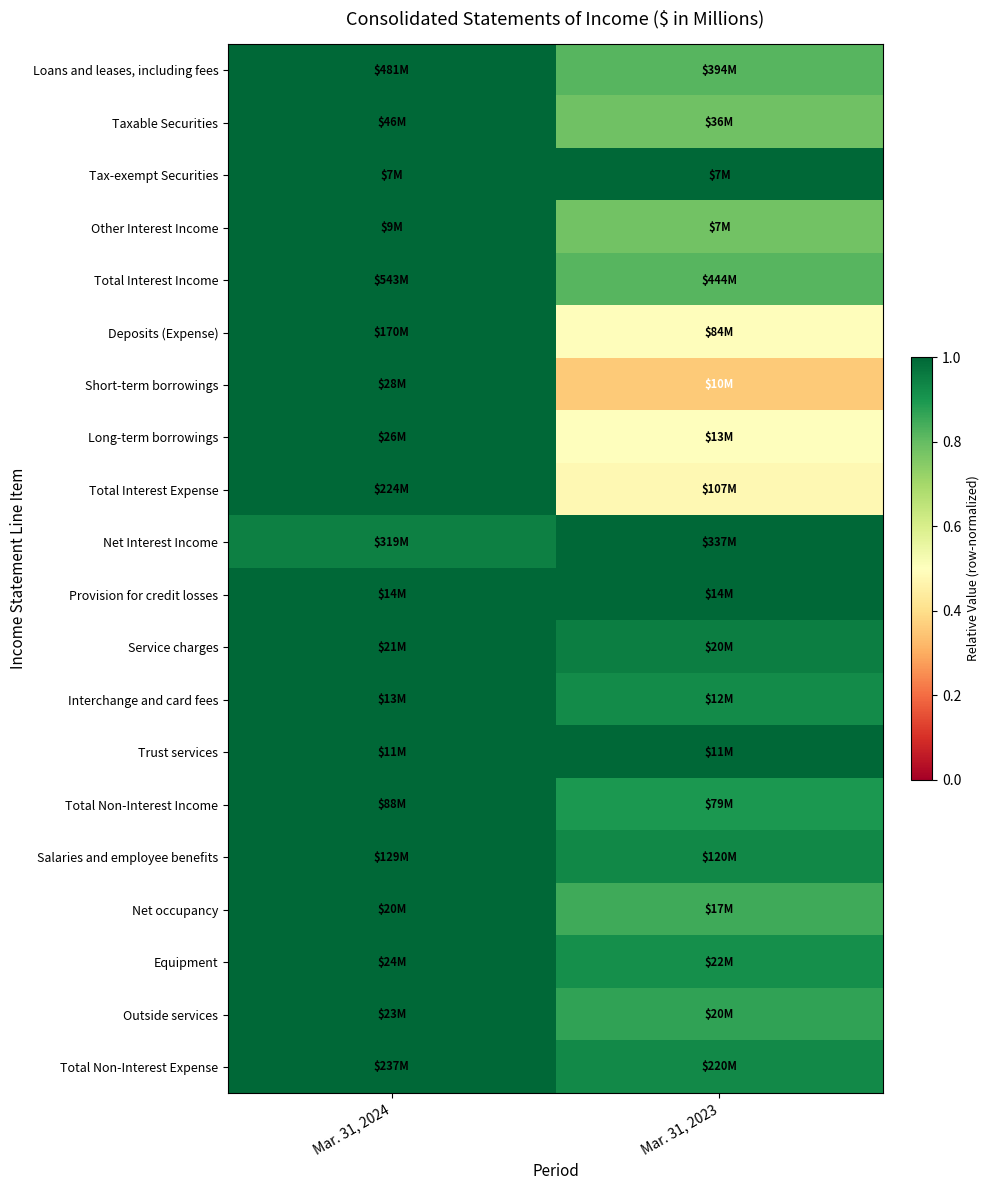

What is the smallest value displayed?

0.4